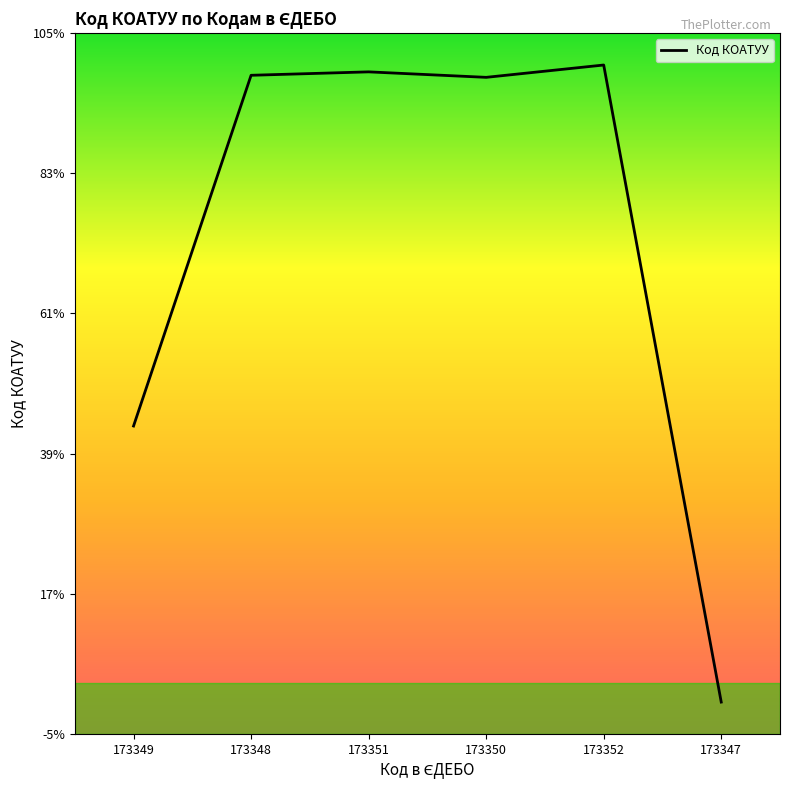

What is the difference between the second highest and minimum values?

98.9